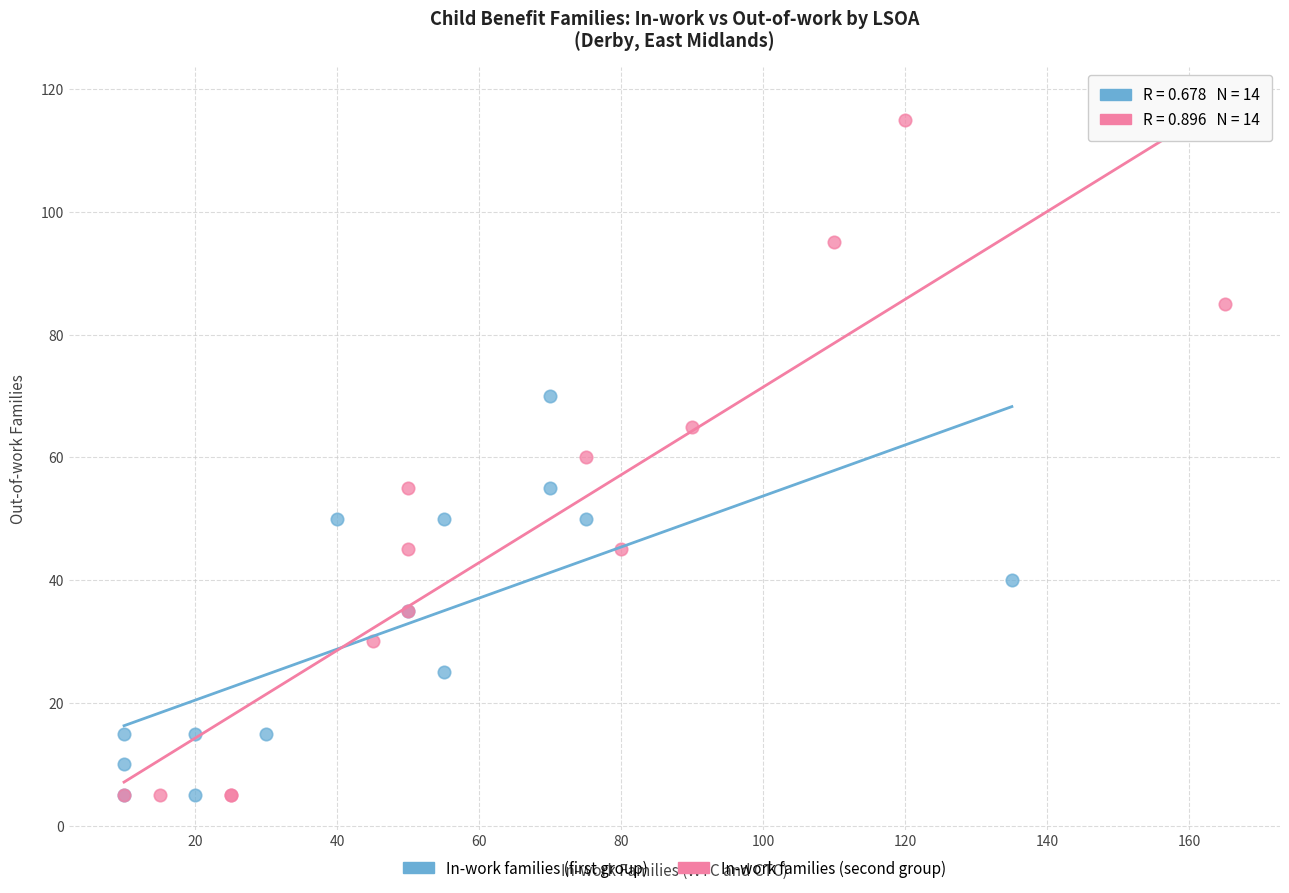

Which series reaches the maximum Y coordinate?

In-work families (second group)